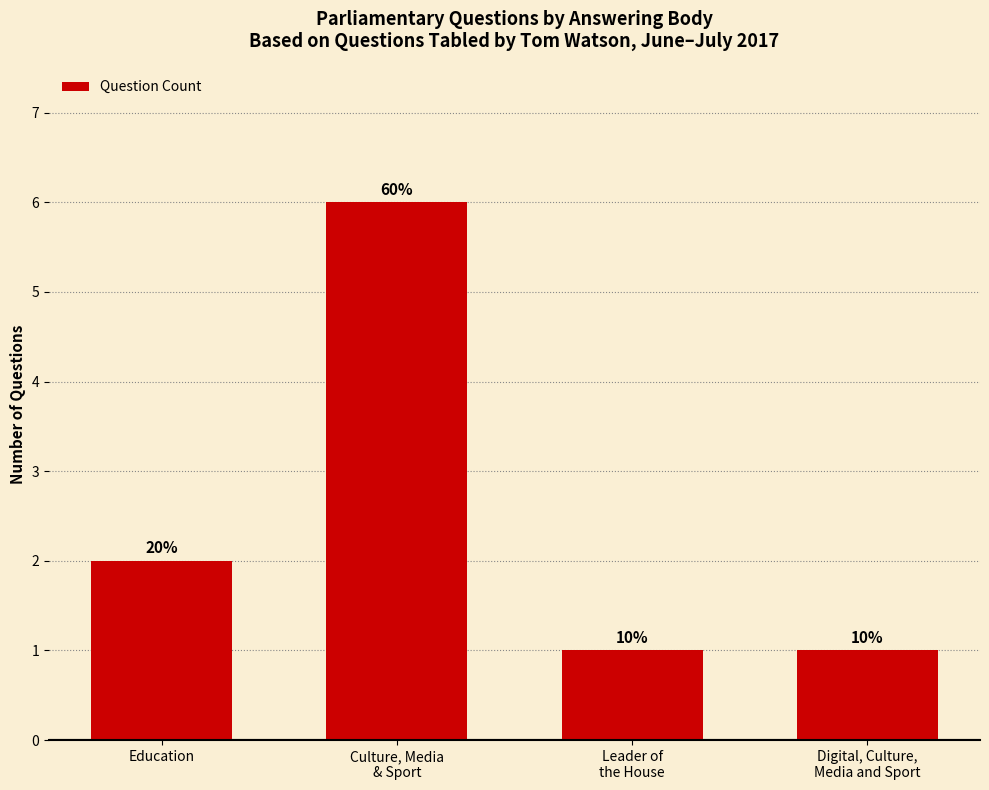

How many bars are there in total?

4